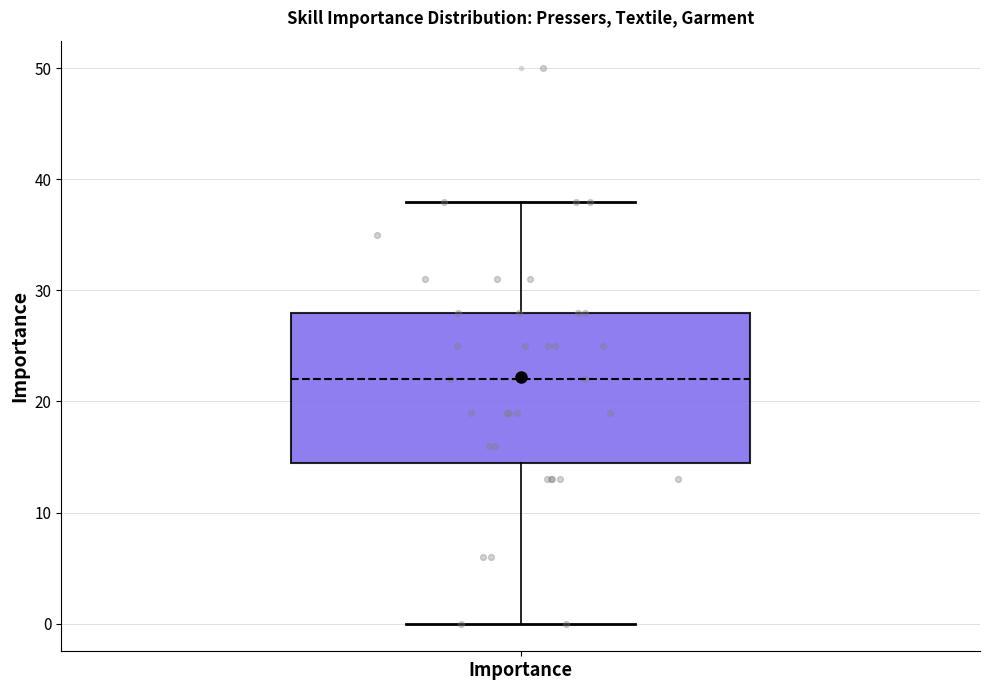

Transcribe this box plot: give where the median line is, the range the box spans, and where the two whiskers end, as read against the y-axis. The values are not printed on the chart, so give them approximately, as read against the axis.

median 22, box 15 to 28, whiskers 0 to 38